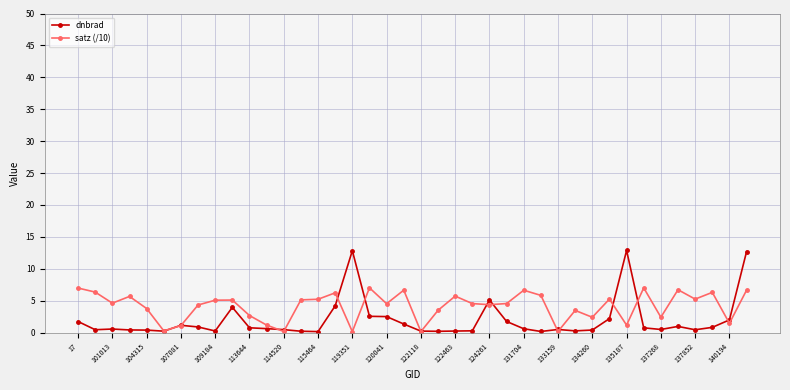

What are all the series names shown in the legend?

dnbrad, satz (/10)